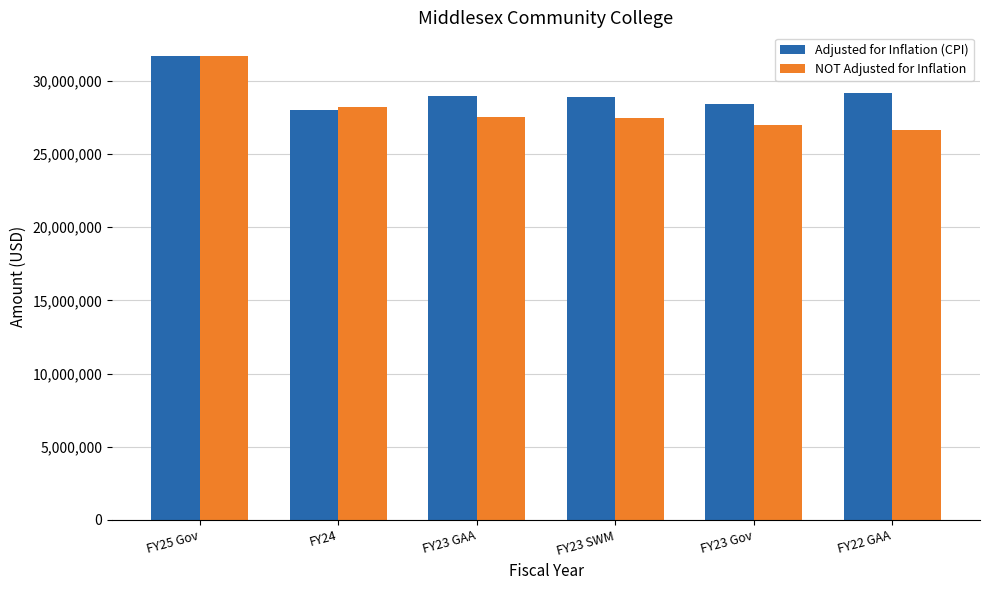

Which series has the largest range (max minus min)?

NOT Adjusted for Inflation